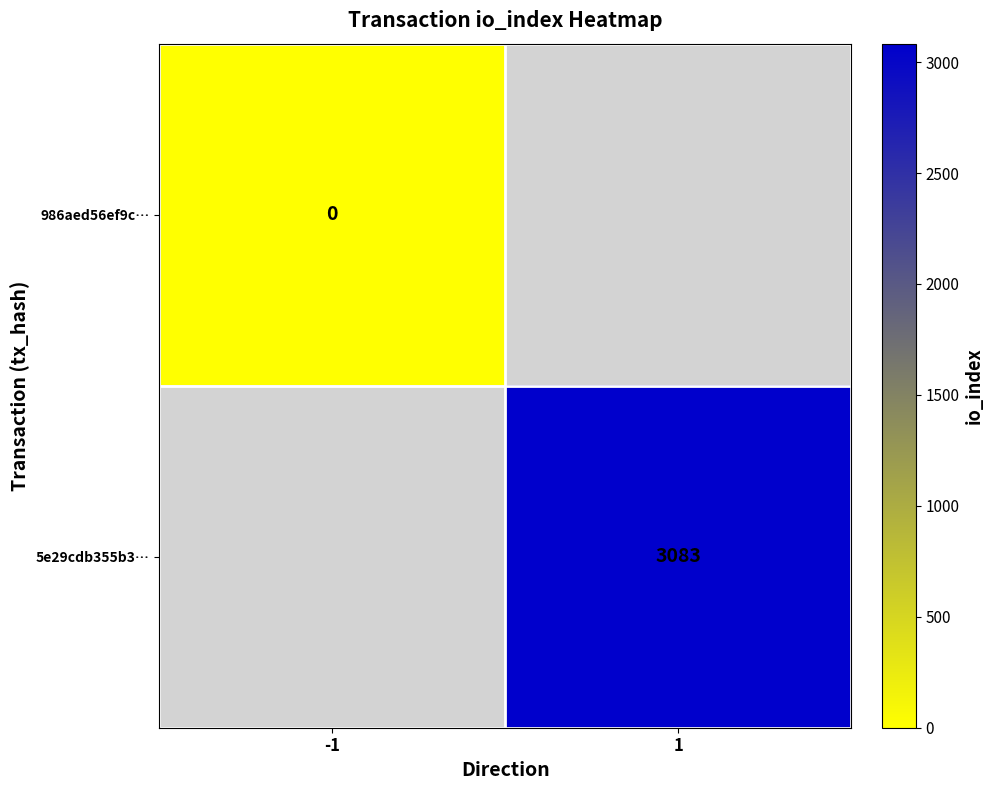

True or false: 5e29cdb355b3… has a value of 4690 at 1.

False